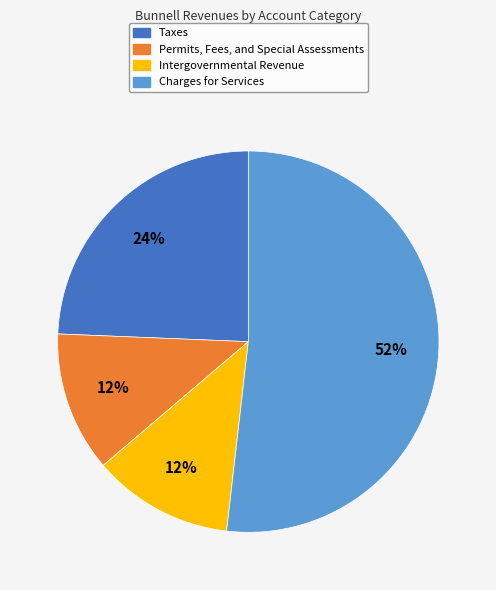

Is the sum of Permits, Fees, and Special Assessments and Taxes greater than half?

No